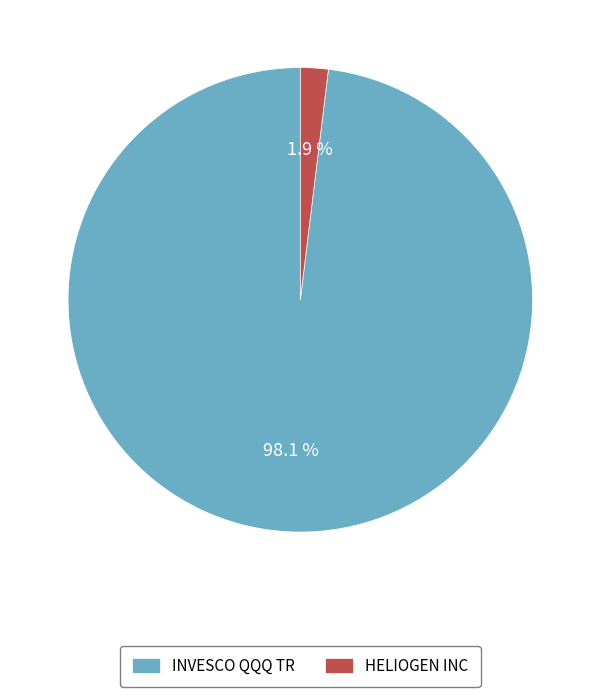

Does any single category account for the majority?

Yes